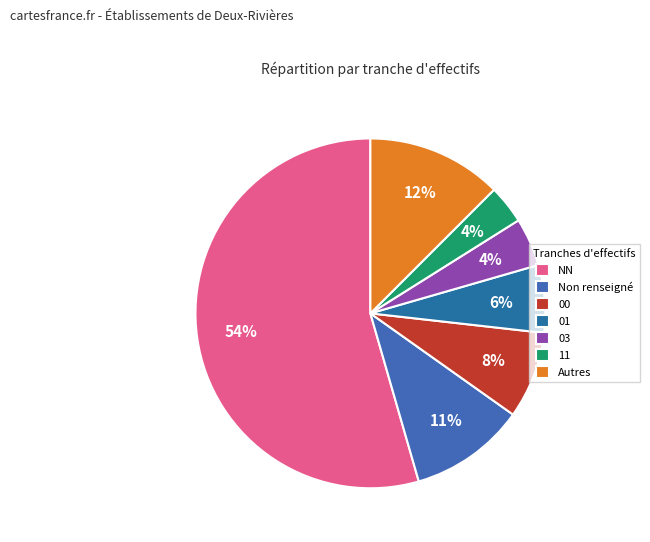

How many segments does this pie chart have?

7